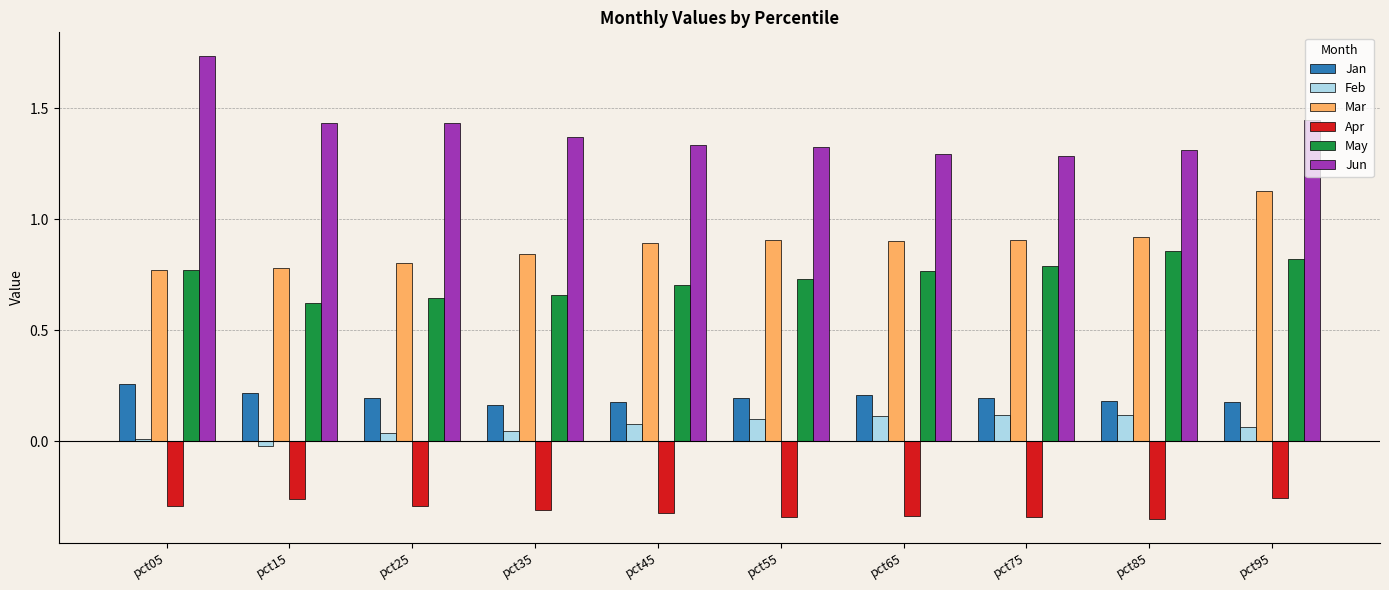

What is the sum of all Jun values?

14.0